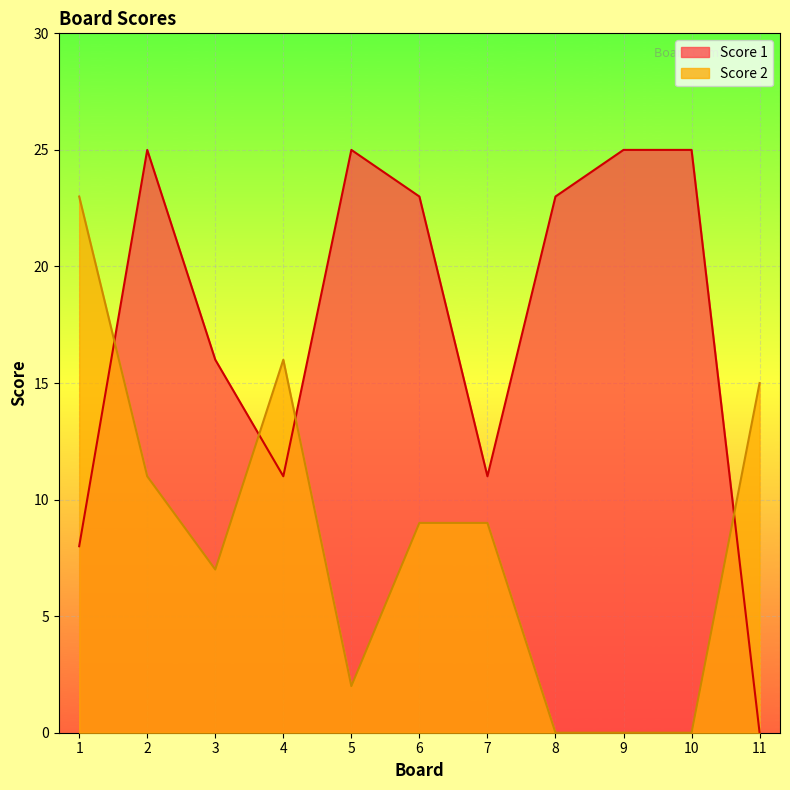

What is the sum of the Score 1 values at 4 and 9?

36